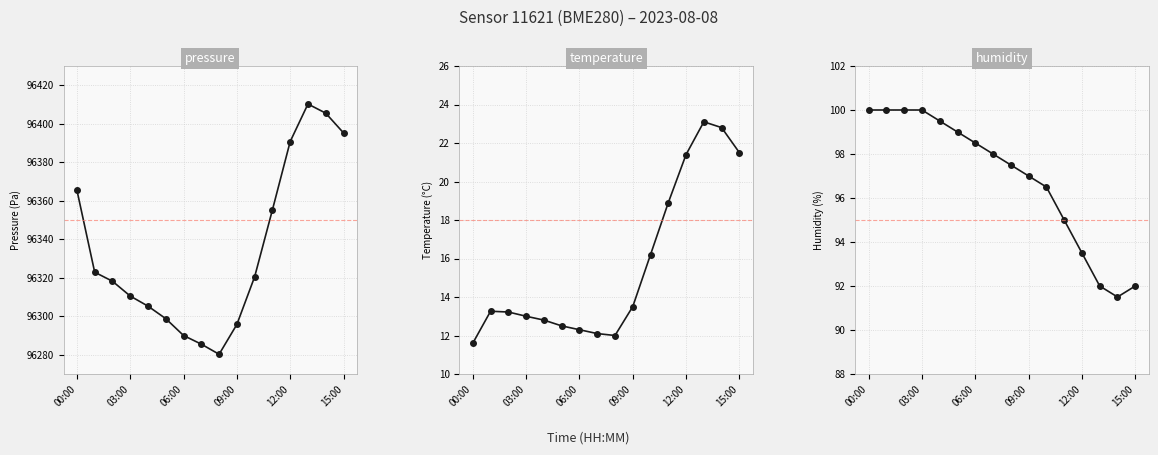

At which category does the chart reach its minimum across all series?

00:00